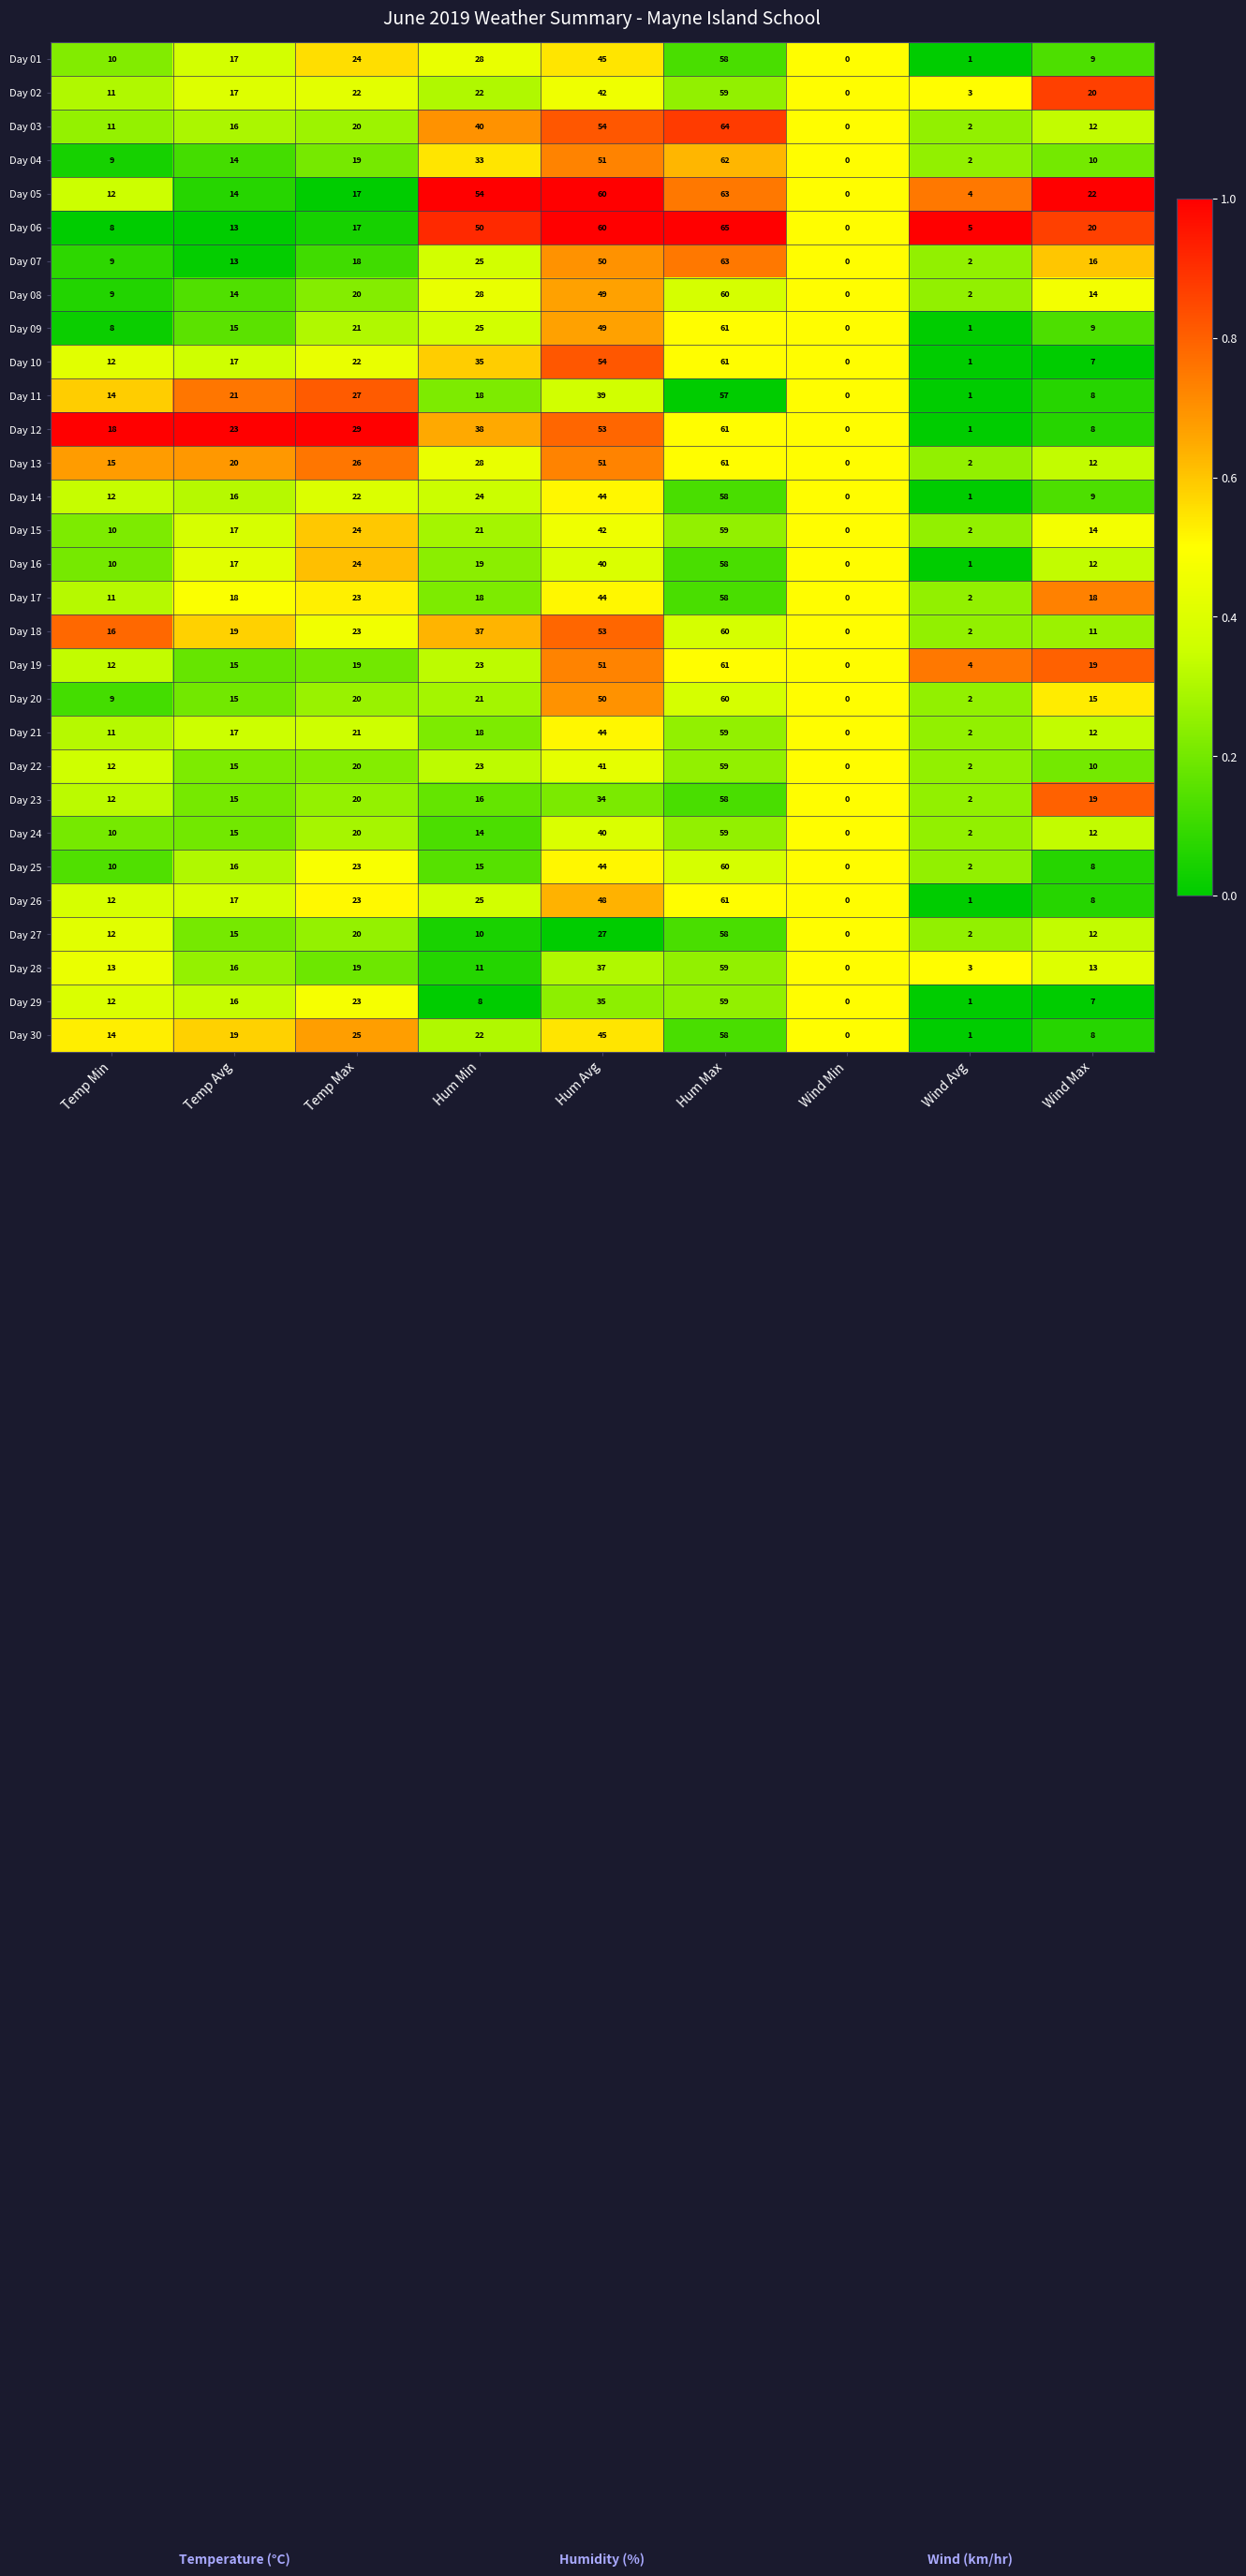

What is the total value across all series at Temp Max?

651